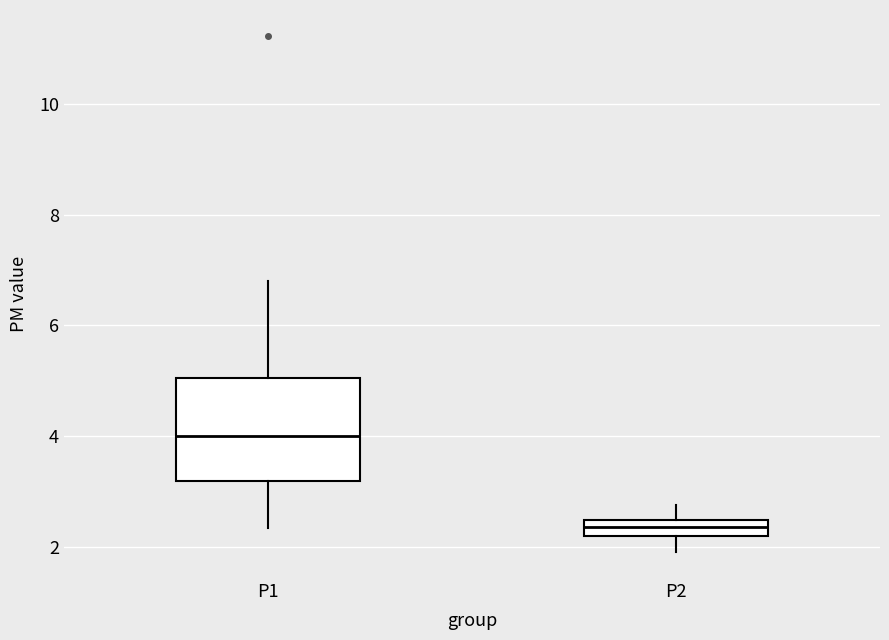

Comparing the boxes themselves (not the whiskers), which one is the tallest?

P1